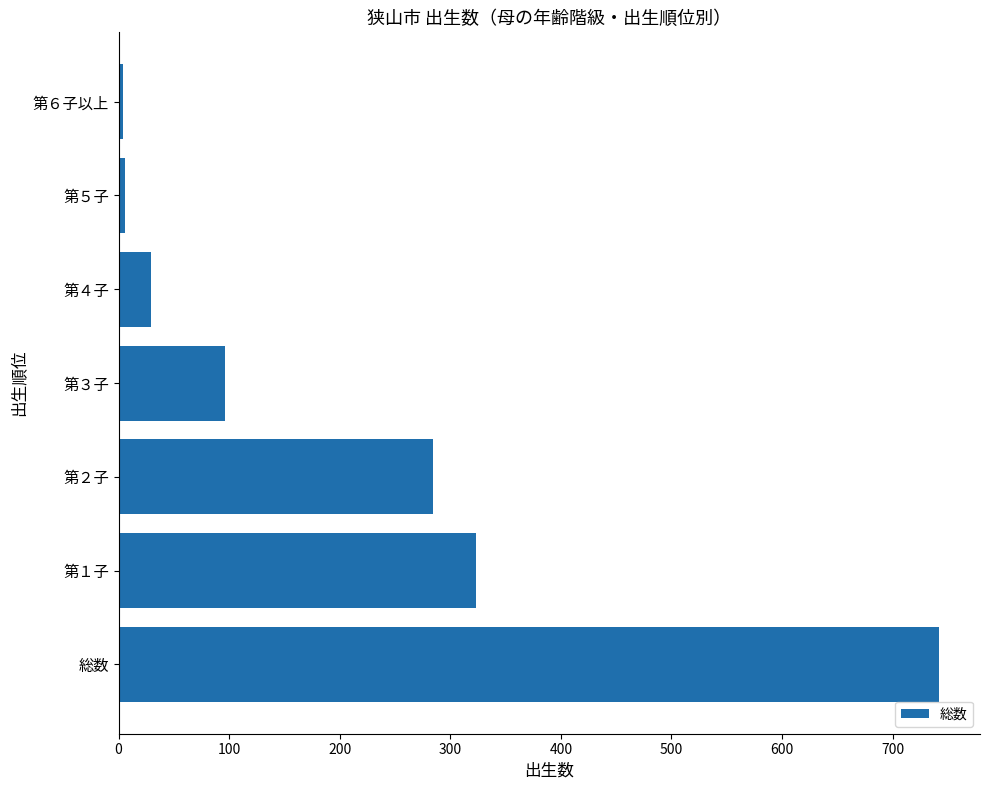

What is the greatest value displayed?

742